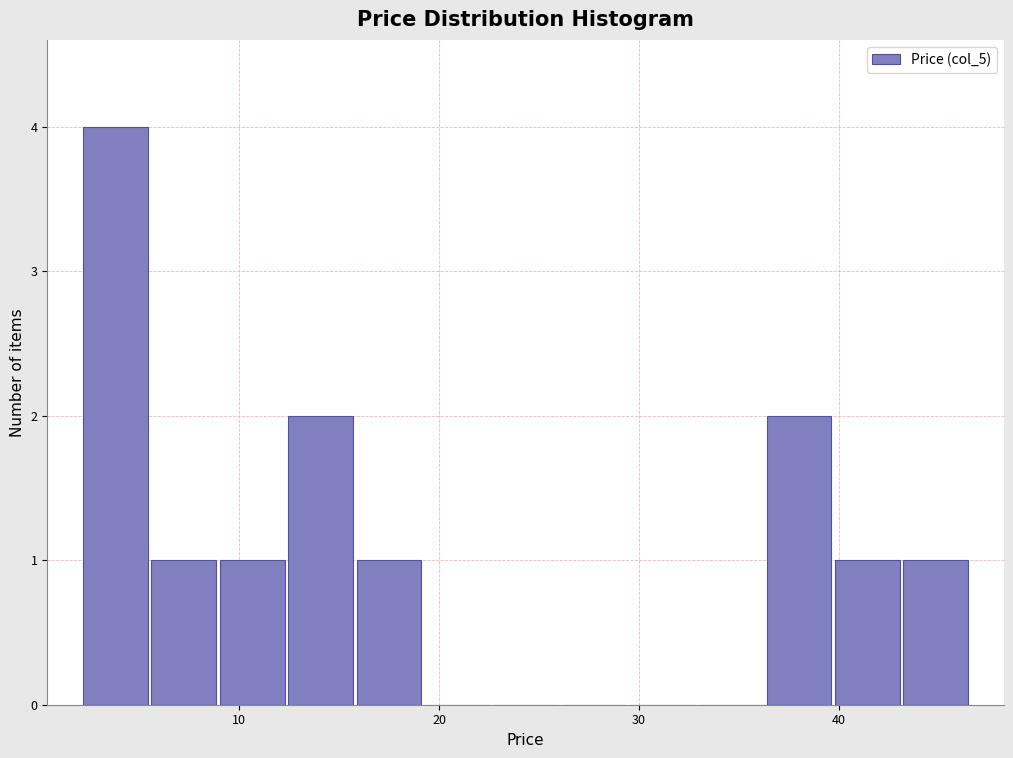

Read against the x-axis, roughly where is the centre of the tallest bar?

4